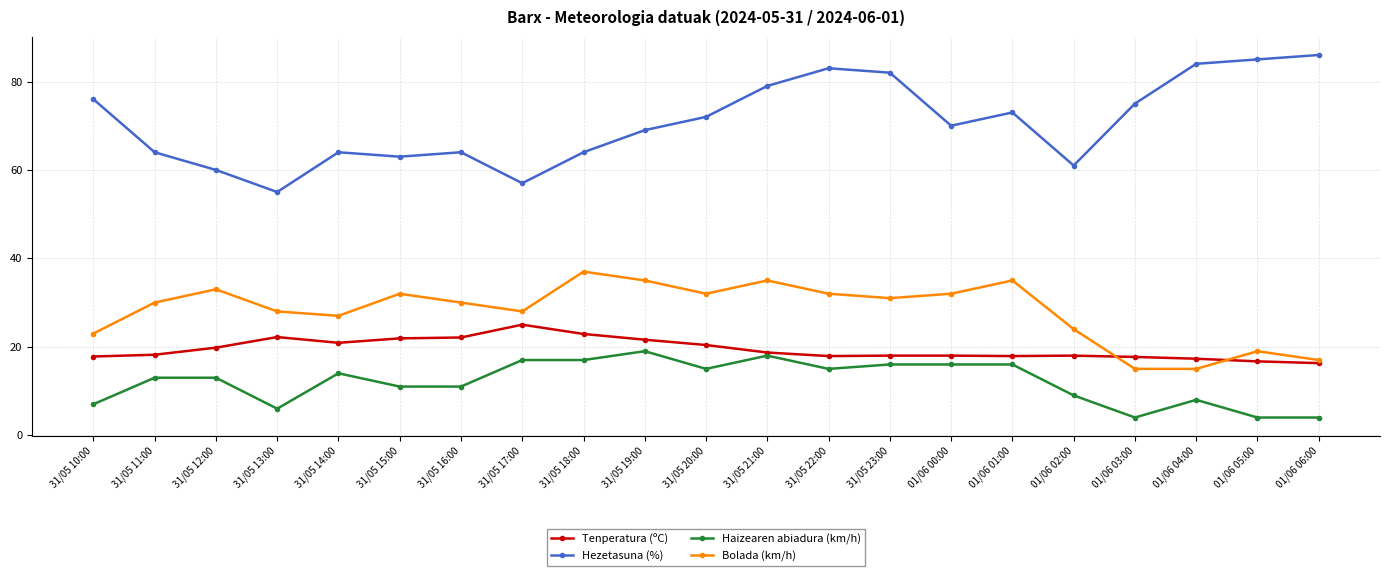

Count the number of categories in the chart.

21